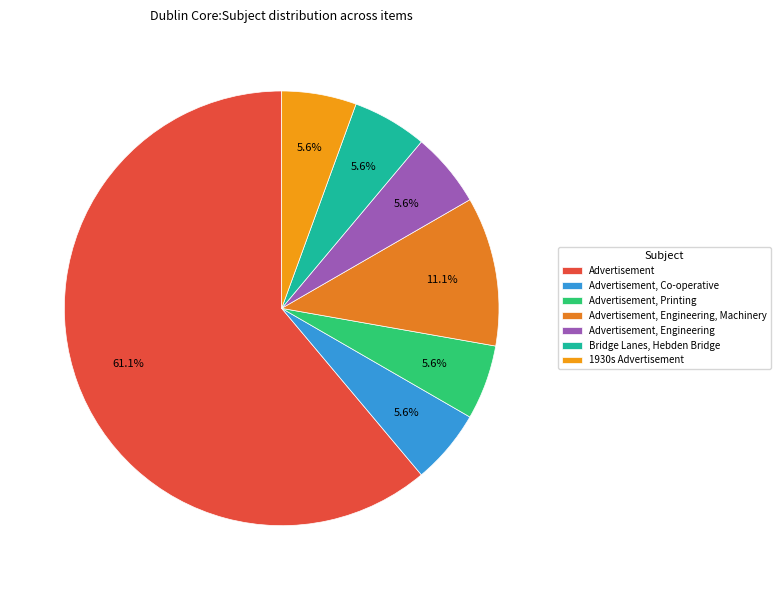

What is the change in value from Advertisement, Engineering, Machinery to Advertisement, Engineering?

-1